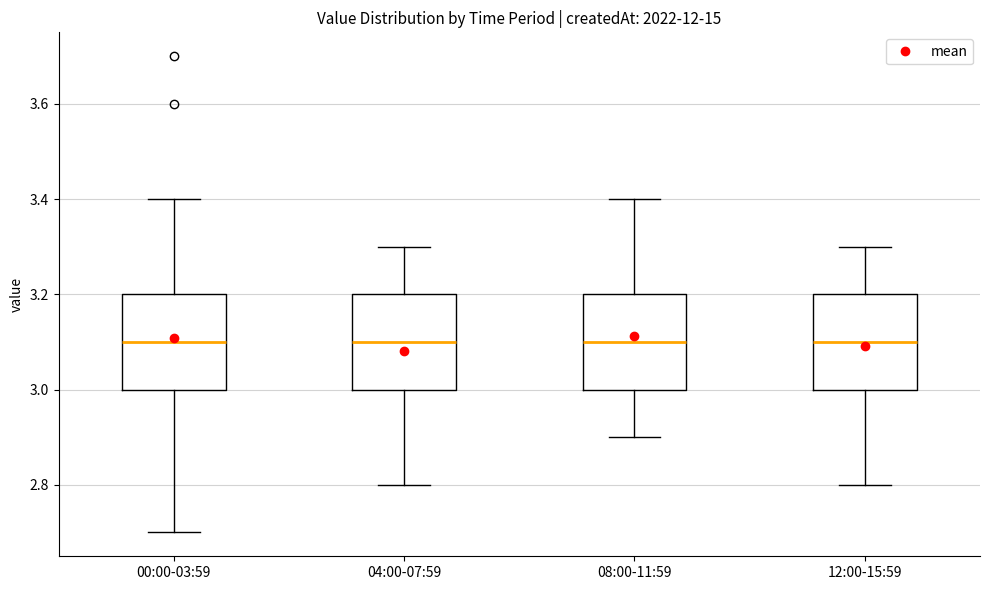

Reading left to right, read every box against the y-axis: the position of its median line, the range the box covers, and the ends of its whiskers. The values are not printed on the chart, so give them approximately, as read against the axis.

00:00-03:59: median 3.1, box 3.0 to 3.2, whiskers 2.7 to 3.4
04:00-07:59: median 3.1, box 3.0 to 3.2, whiskers 2.8 to 3.3
08:00-11:59: median 3.1, box 3.0 to 3.2, whiskers 2.9 to 3.4
12:00-15:59: median 3.1, box 3.0 to 3.2, whiskers 2.8 to 3.3